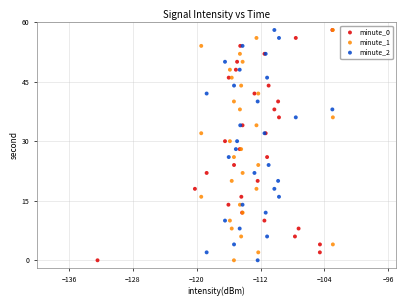

What are all the series names shown in the legend?

minute_0, minute_1, minute_2